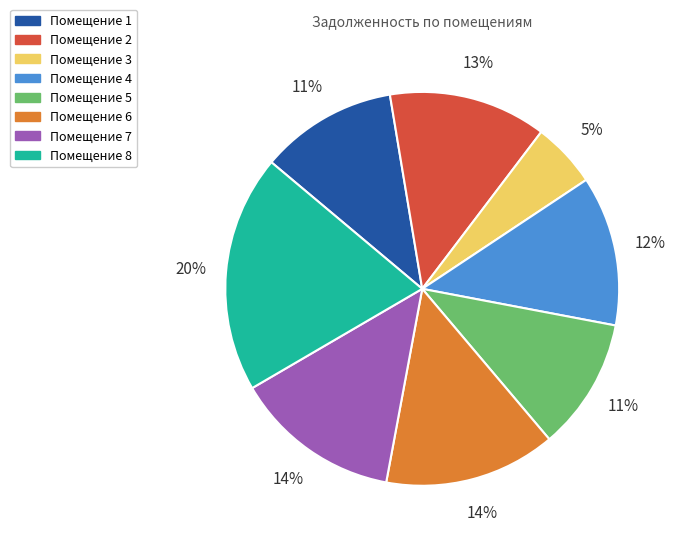

Which has a higher value, Помещение 6 or Помещение 1?

Помещение 6